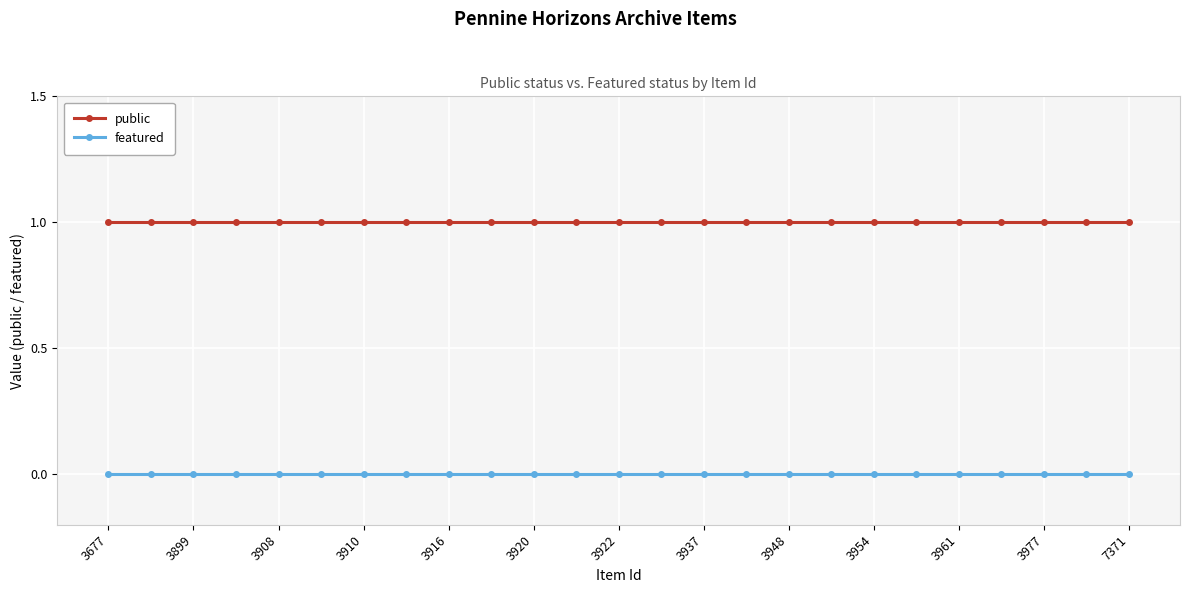

Which series has the largest total across all categories?

public